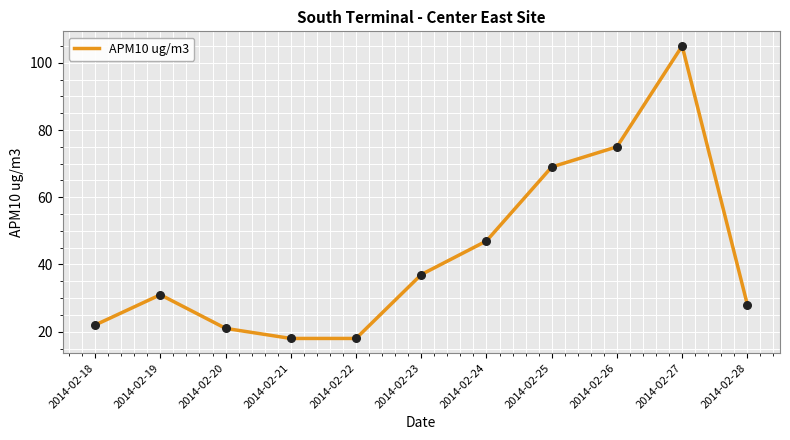

What is the change in value from 2014-02-18 to 2014-02-25?

+47